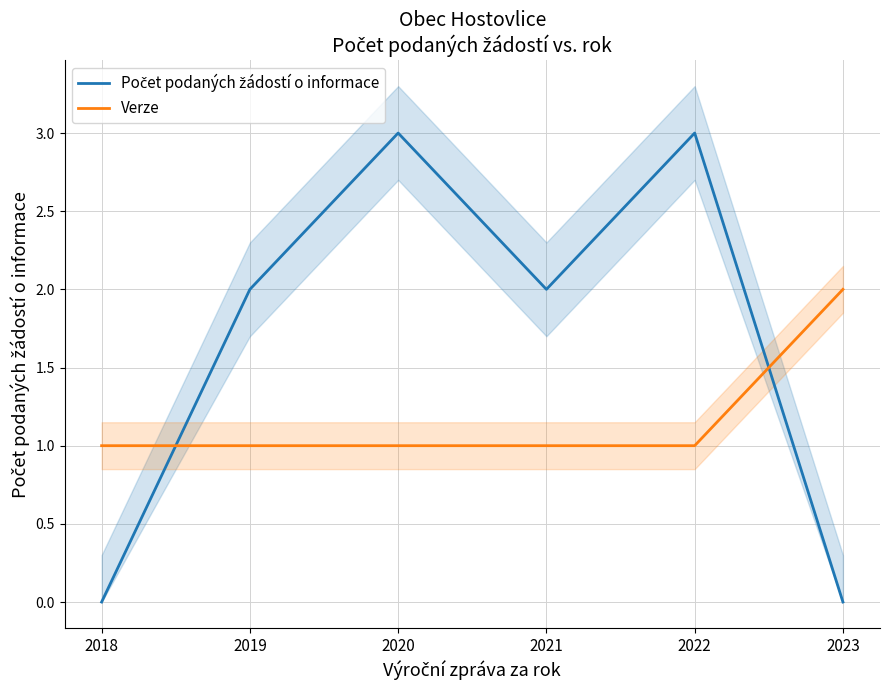

The value of Verze at 2022 is 1. True or false?

True